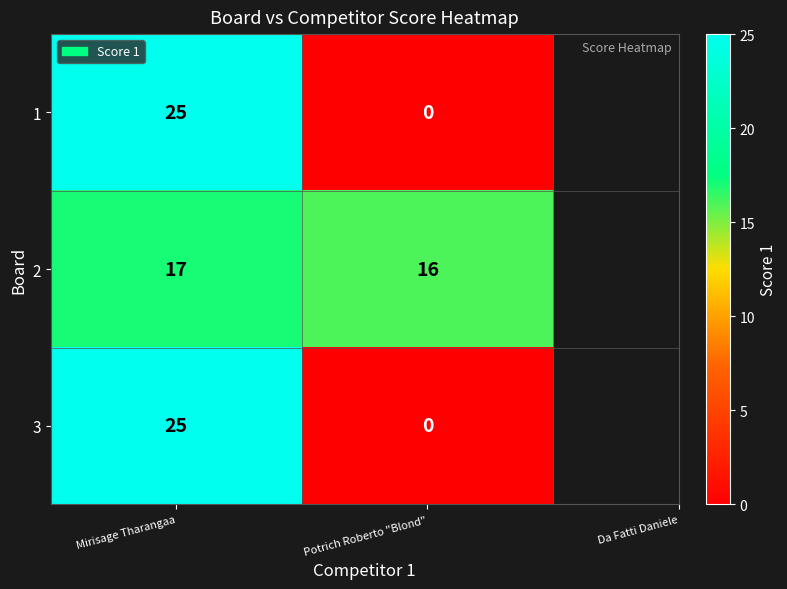

Count the number of data series in this chart.

3